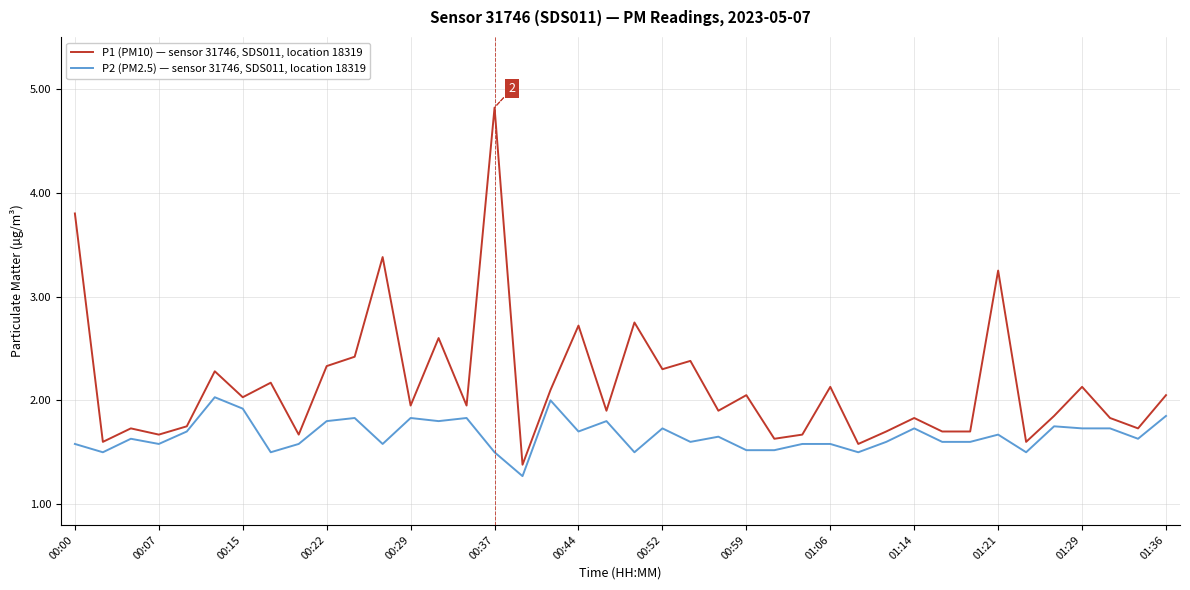

Which series has the widest spread of values?

P1 (PM10) — sensor 31746, SDS011, location 18319